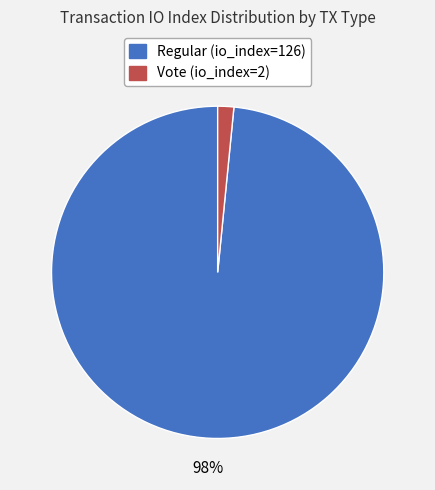

Is there a majority slice in this chart?

Yes